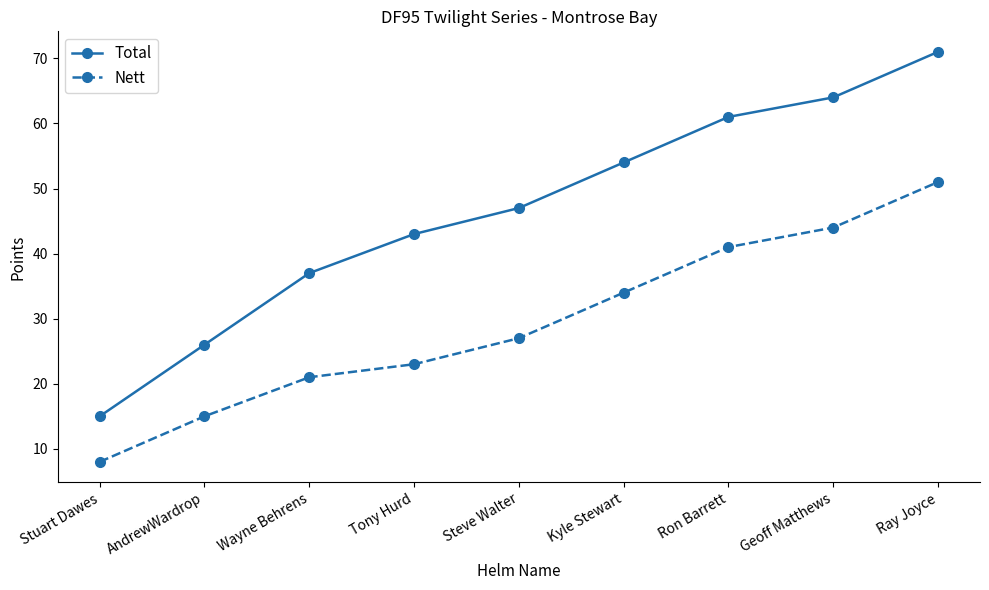

What is the sum of all Total values?

418